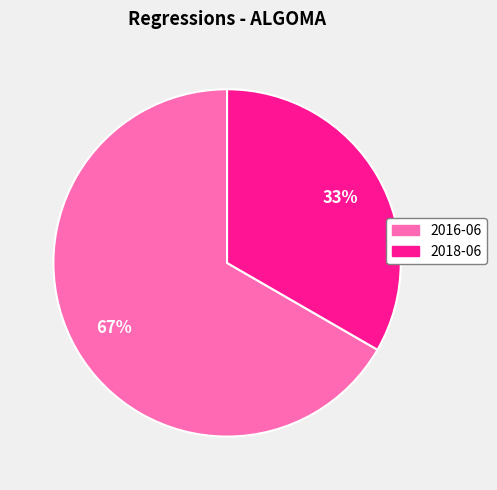

Combined, do 2018-06 and 2016-06 account for over 50%?

Yes